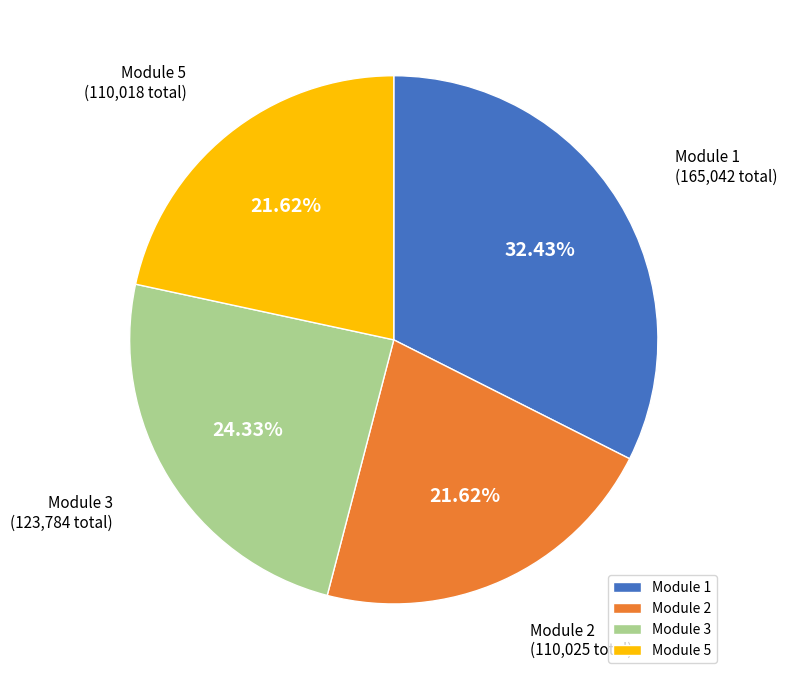

What percentage is NOT represented by Module 3?

75.7%